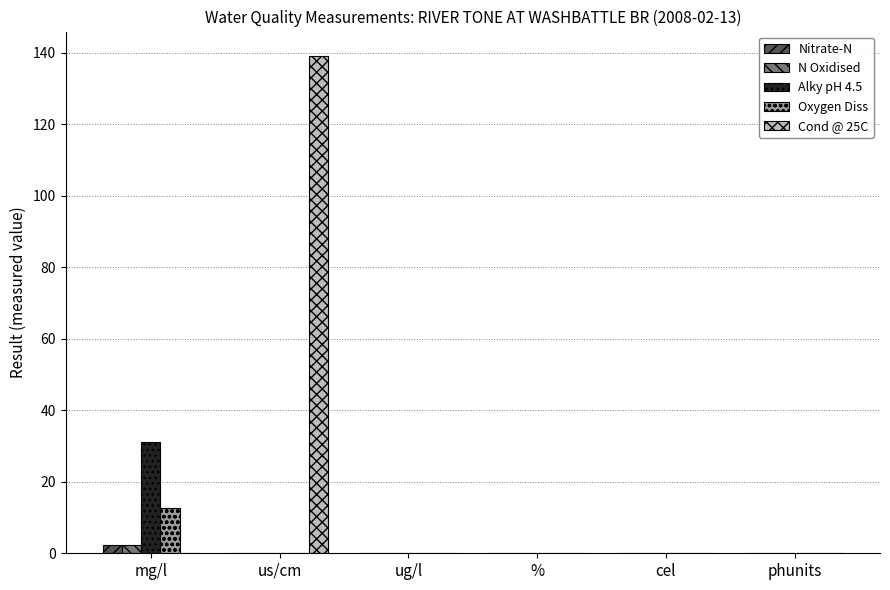

Between us/cm and ug/l, which series saw the biggest shift?

Cond @ 25C